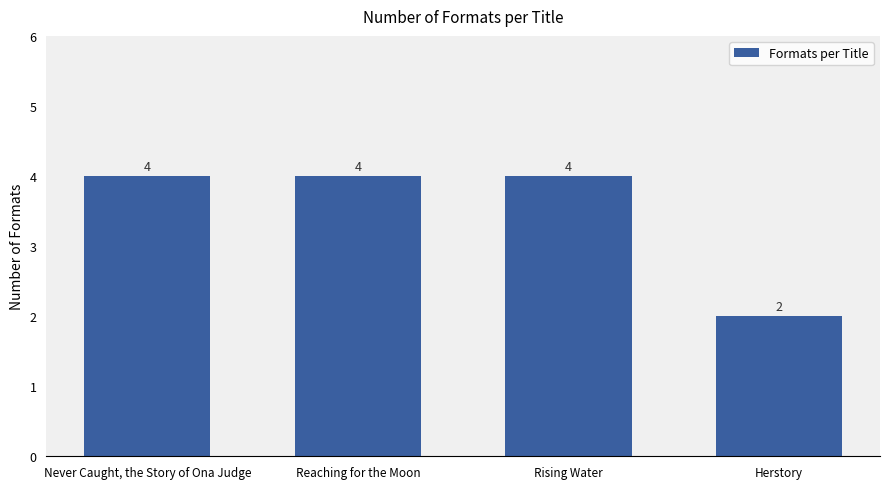

Reading right to left, what are all the values shown in this chart?

2	4	4	4